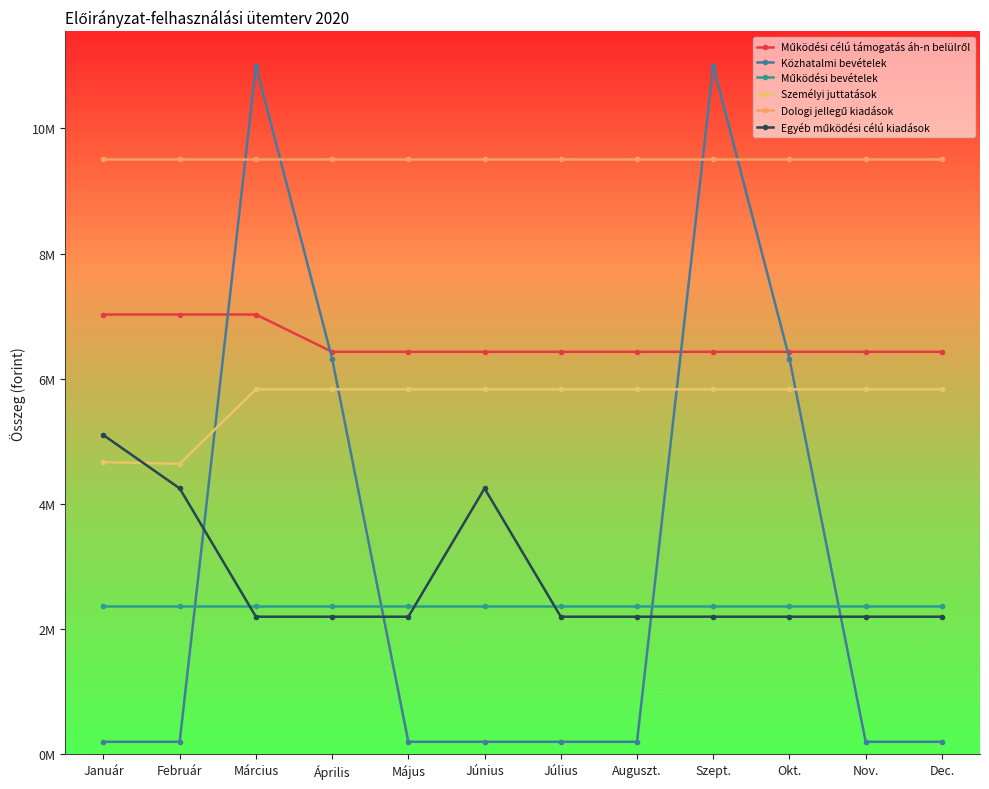

What is the approximate value of Közhatalmi bevételek at Február, to the nearest 100?

200000